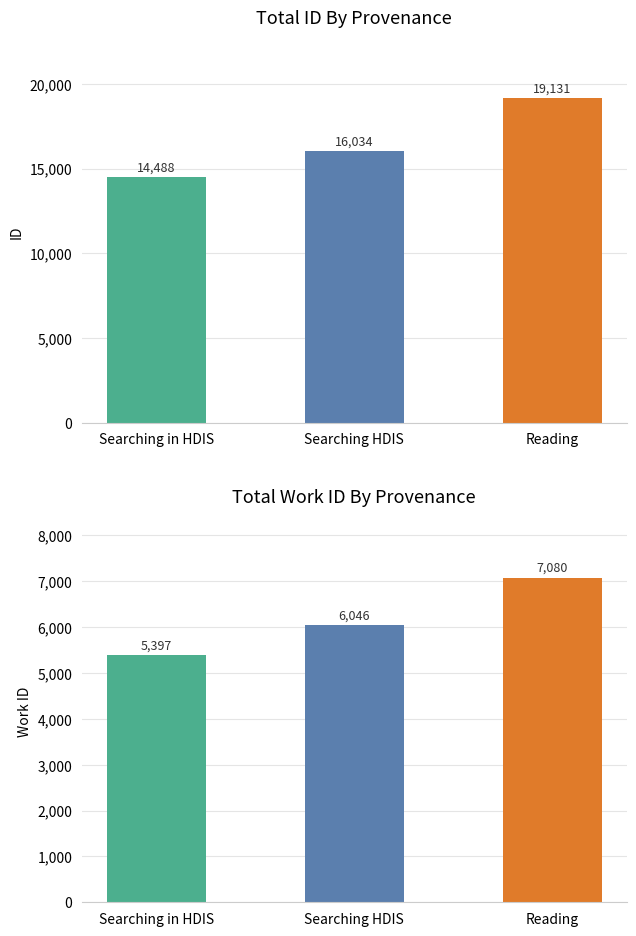

At which label does work_id first exceed 6046?

Reading